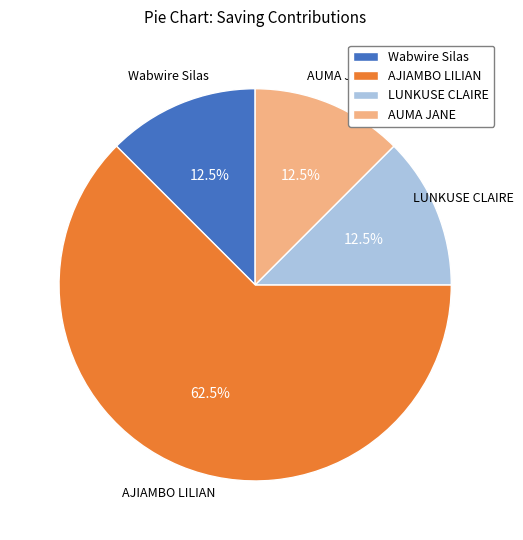

Approximately how many times larger is the value at Wabwire Silas compared to AUMA JANE?

1.0